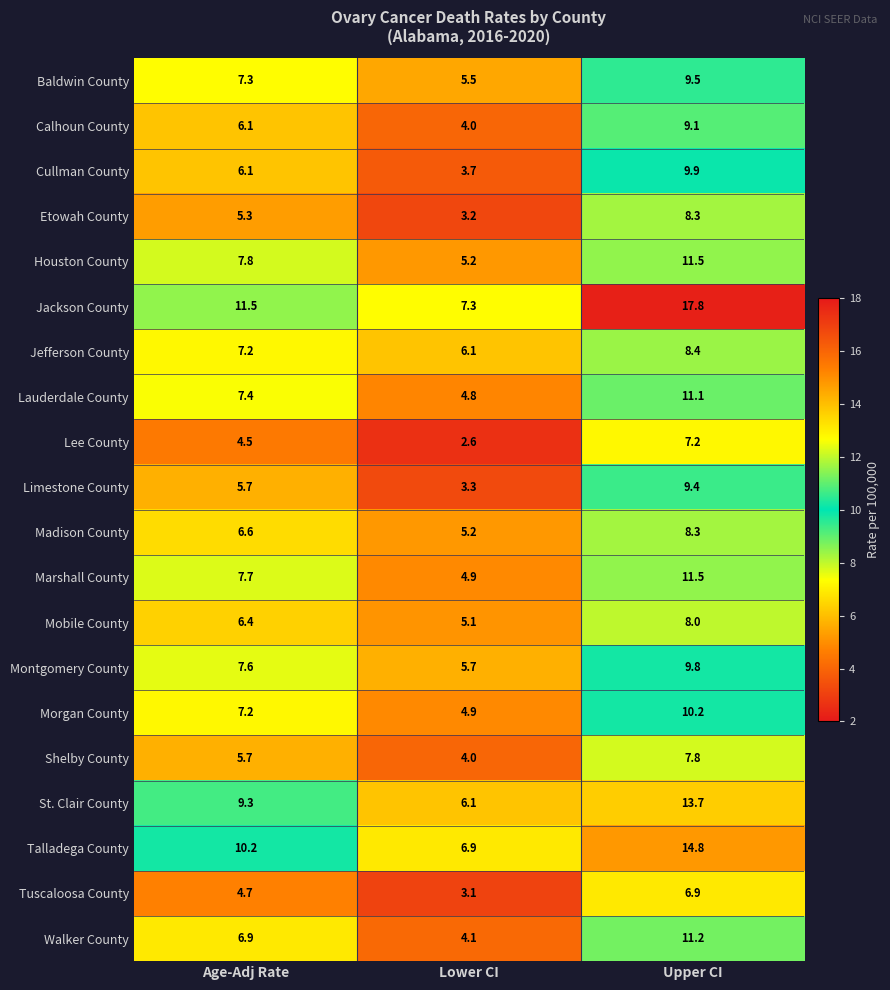

What is the sum of the Madison County values at Upper CI and Lower CI?

13.5